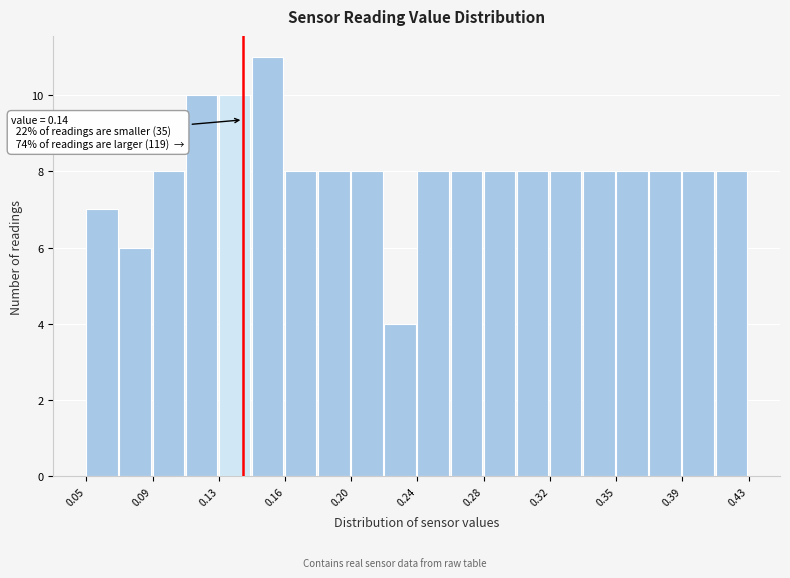

Around what value on the x-axis is the tallest bar? Give the approximate position of its centre, as read against the axis.

0.155